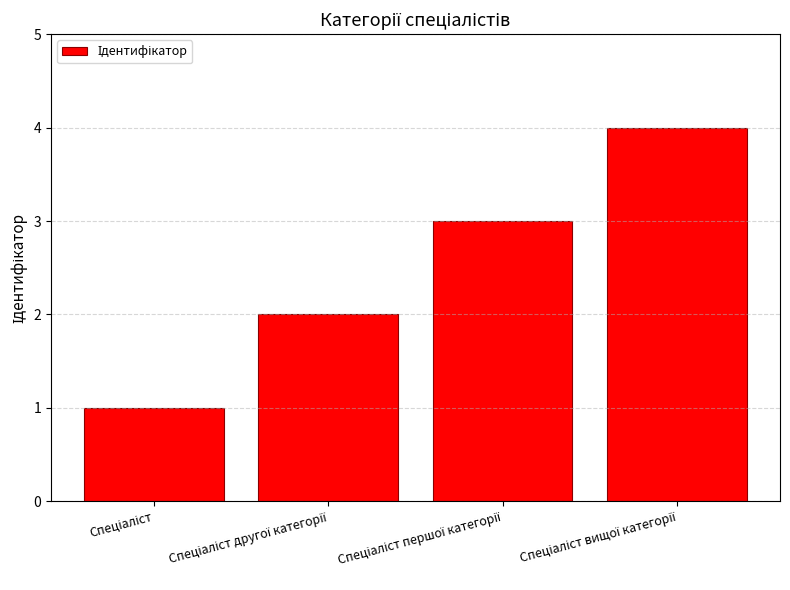

What is the maximum value shown in the chart?

4